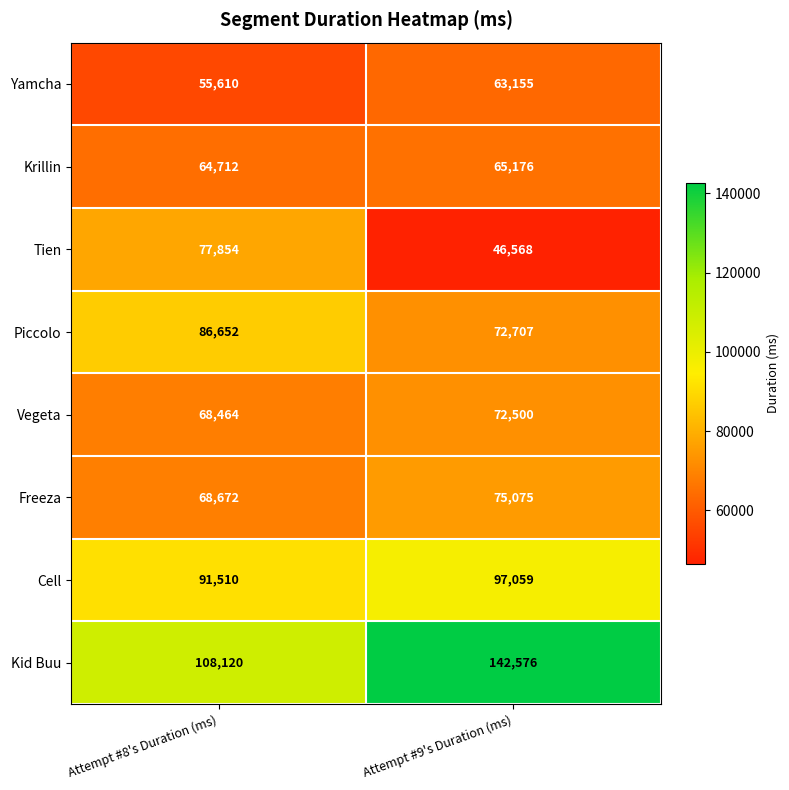

How many values in the Piccolo series are below 86652?

1